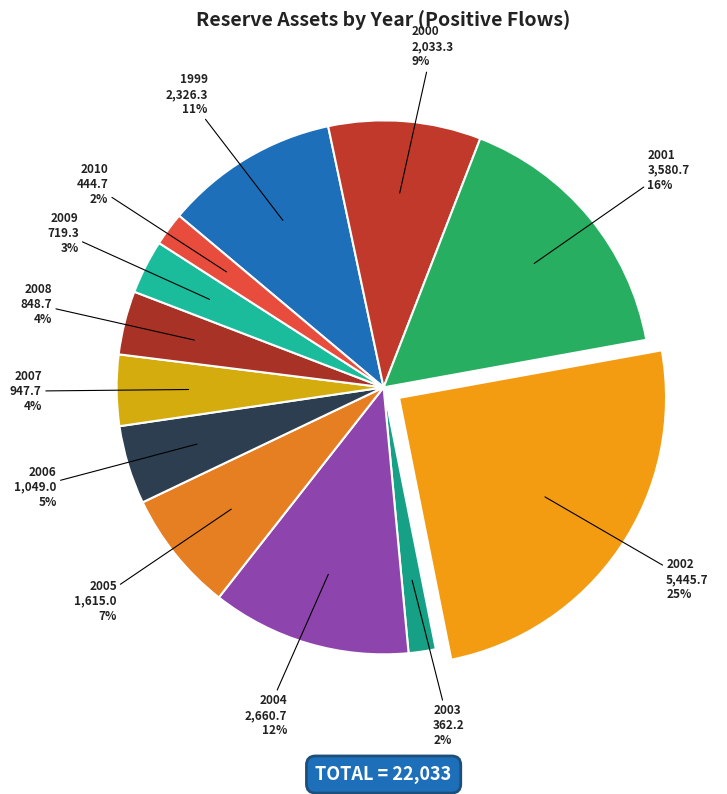

Is 2010 the majority of the pie?

No